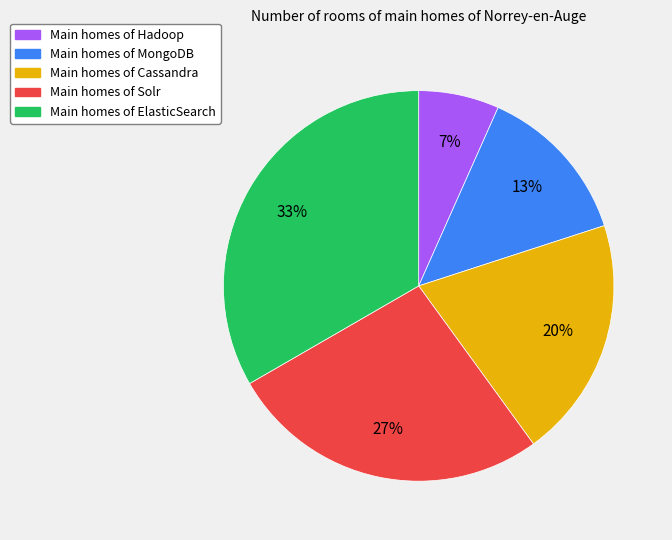

Combined, do Main homes of MongoDB and Main homes of ElasticSearch account for over 50%?

No